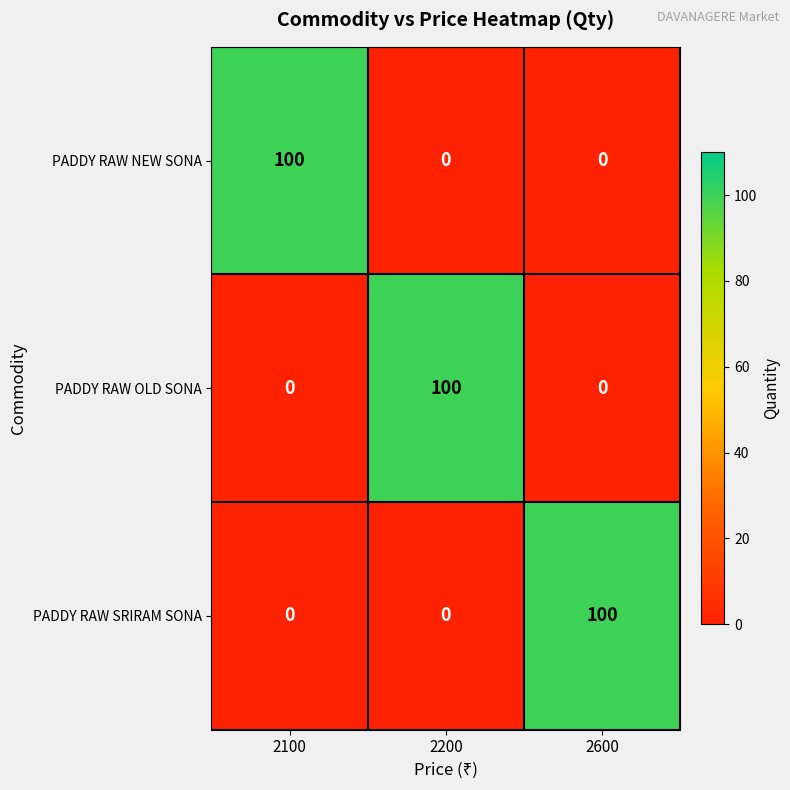

At how many categories does at least one series exceed 4?

3